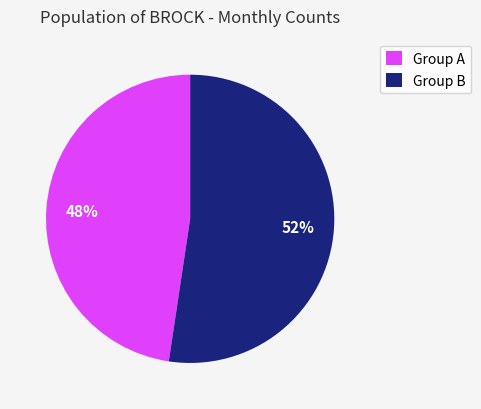

Combined, do Group A and Group B account for over 50%?

Yes